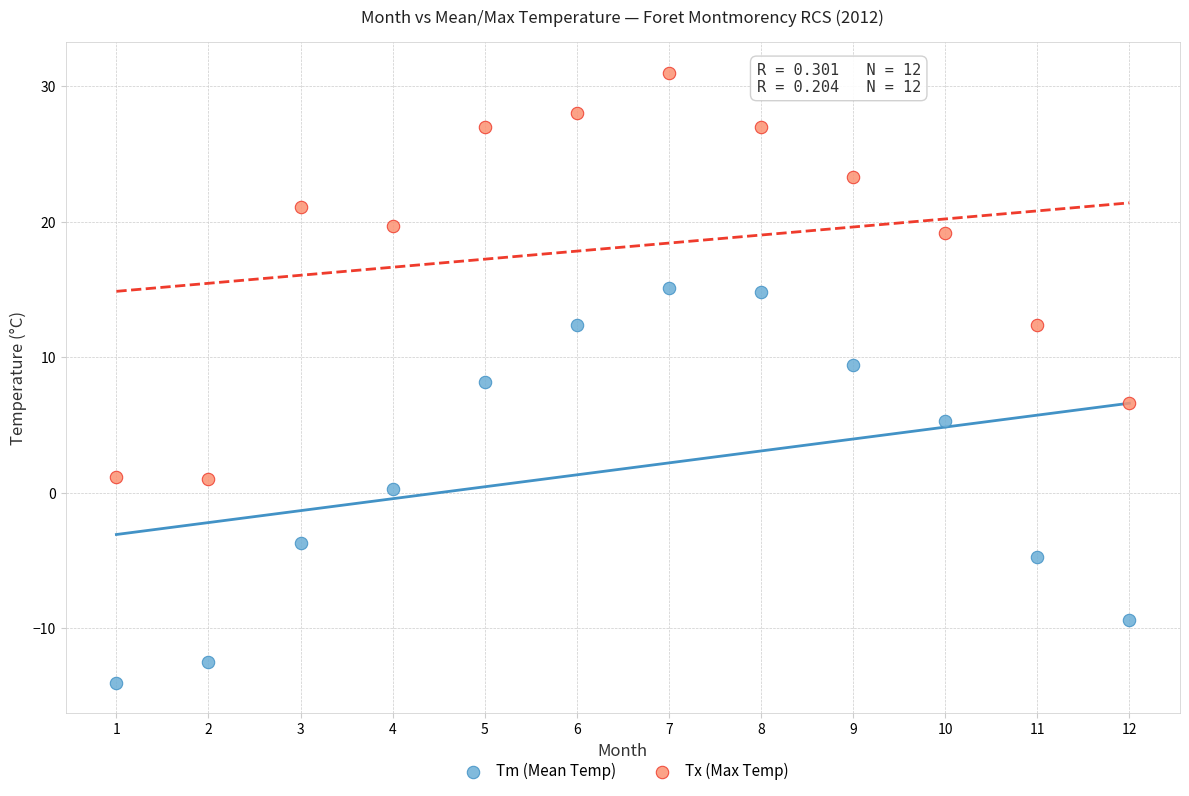

What is the X range (max minus min) for the scatter plot?

11.0